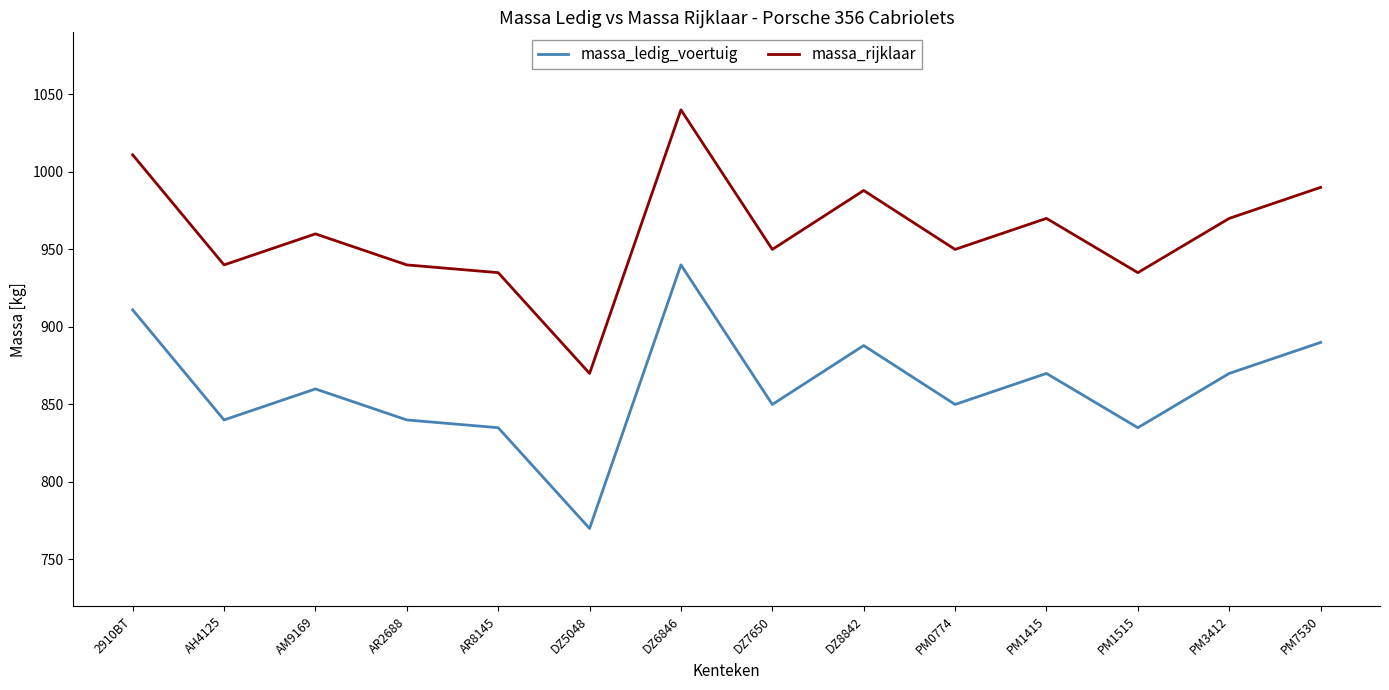

Rank the series by their average value, from highest to lowest.

massa_rijklaar, massa_ledig_voertuig